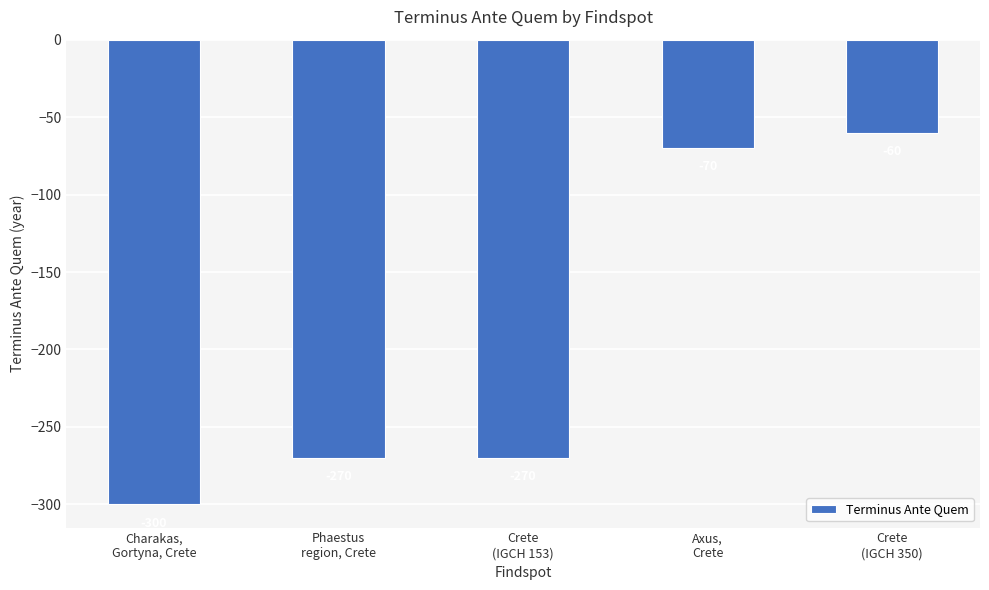

What is the difference between the maximum and minimum values?

240